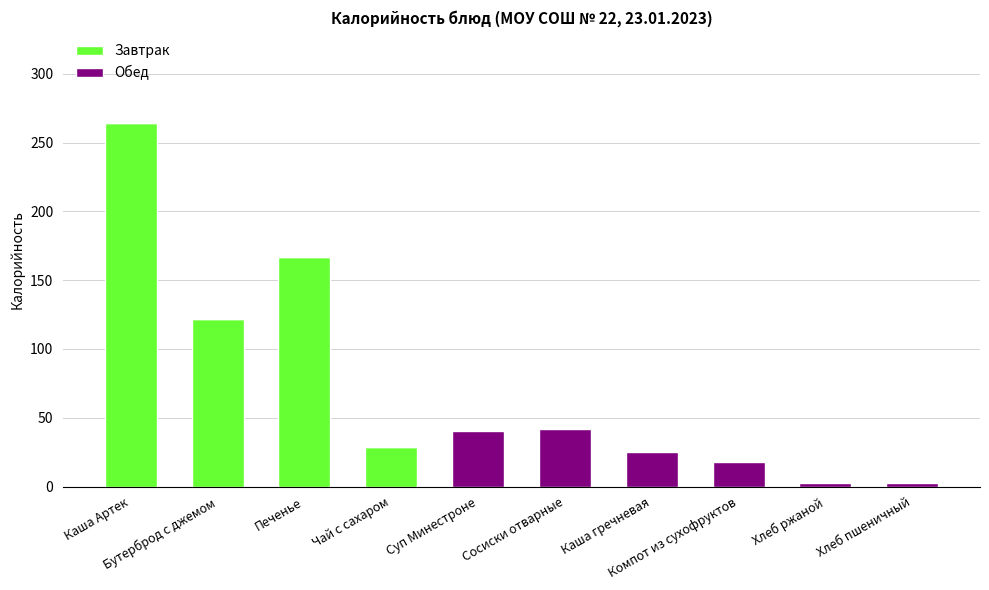

What is the highest value of the Завтрак series?

264.4